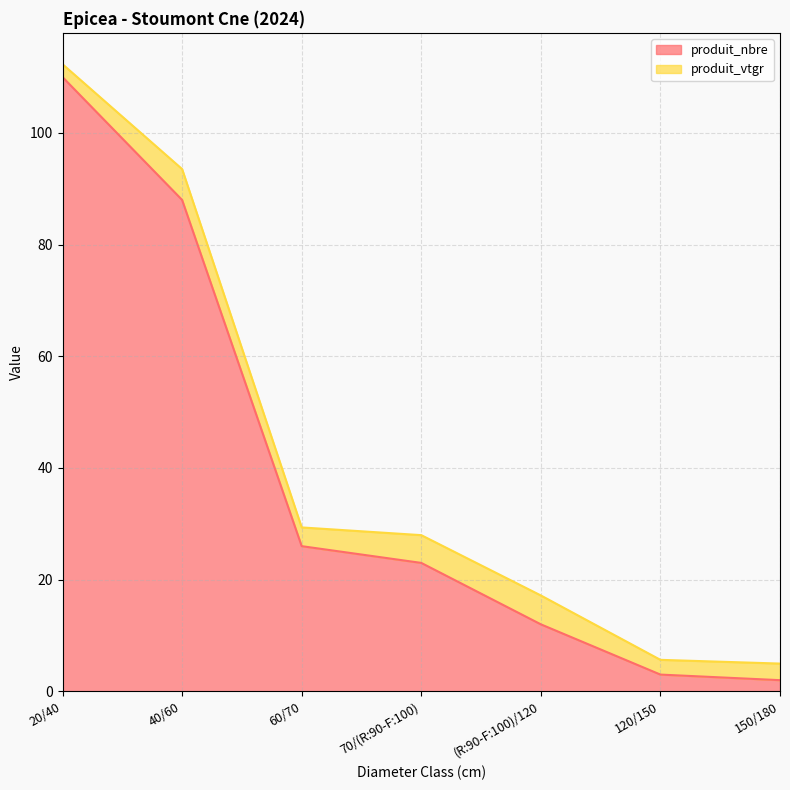

What is the difference between the values at 40/60 and 150/180?

86